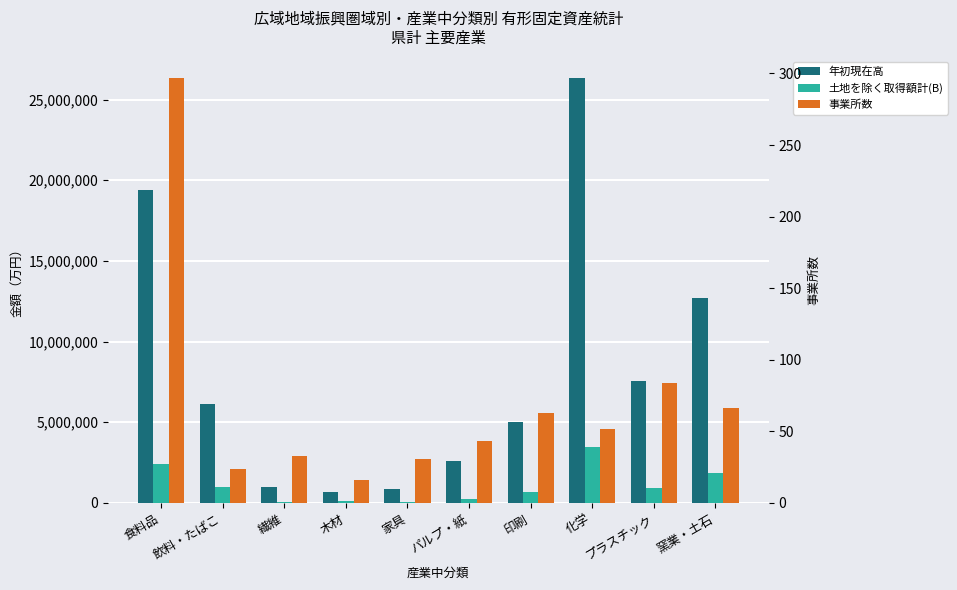

Reading left to right, transcribe all the data shown in this chart.

年初現在高: 食料品=19380884	飲料・たばこ=6148961	繊維=1003997	木材=668776	家具=844168	パルプ・紙=2609155	印刷=5041242	化学=26349416	プラスチック=7559479	窯業・土石=12724099
土地を除く取得額計(B): 食料品=2400945	飲料・たばこ=1013413	繊維=90078	木材=128057	家具=60085	パルプ・紙=262494	印刷=649267	化学=3451113	プラスチック=948311	窯業・土石=1884858
事業所数: 食料品=297	飲料・たばこ=24	繊維=33	木材=16	家具=31	パルプ・紙=43	印刷=63	化学=52	プラスチック=84	窯業・土石=66